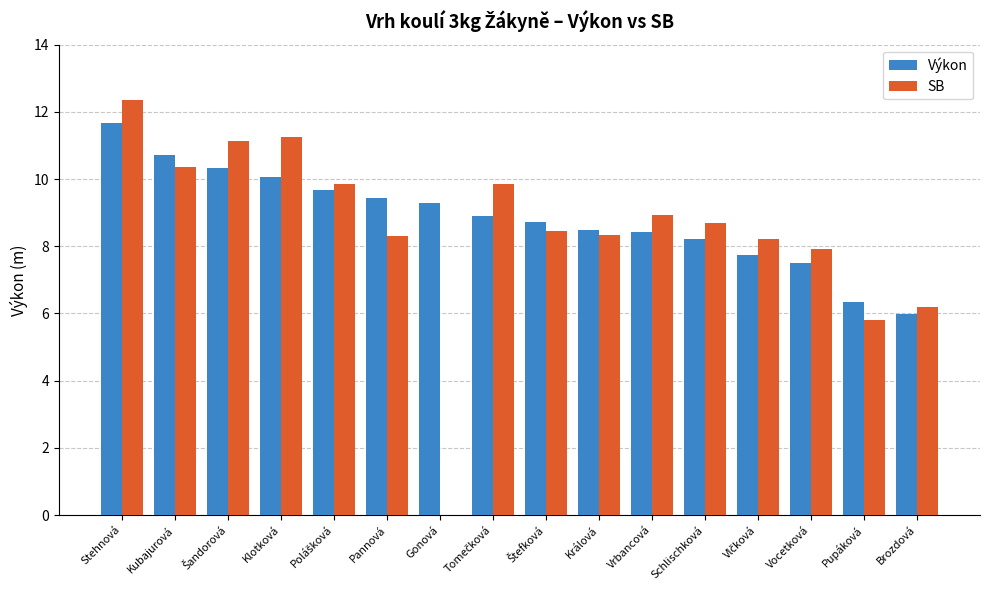

Where does the SB series first go above 8?

Stehnová